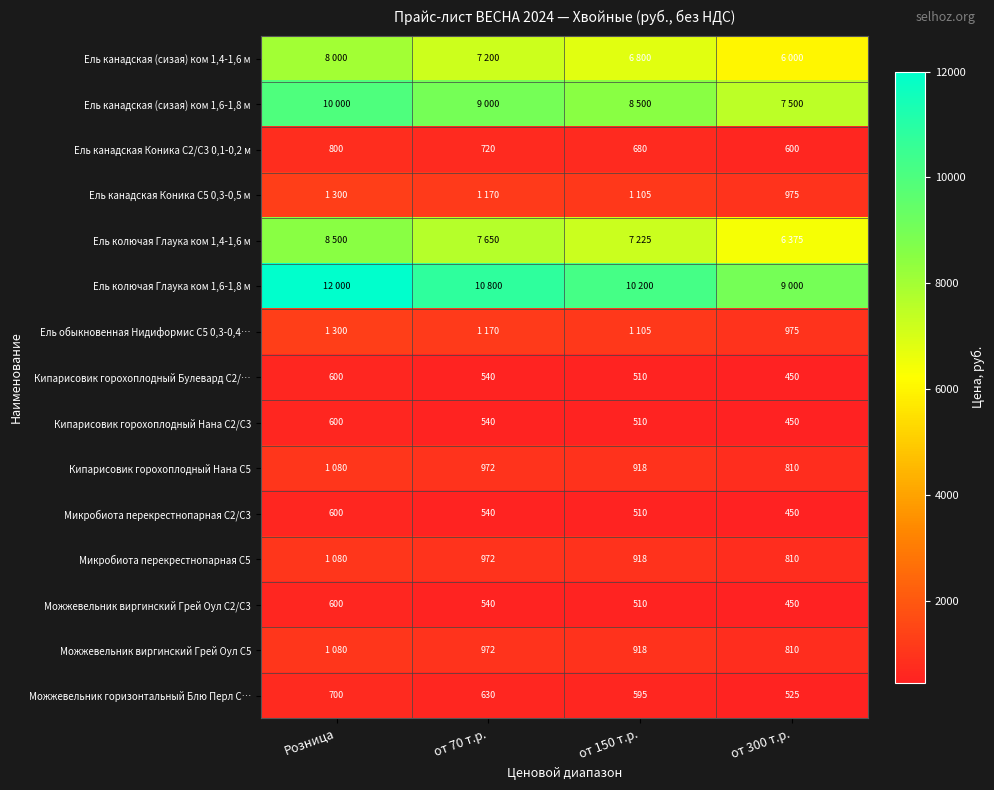

What is the sum of the Можжевельник горизонтальный Блю Перл С… values at от 70 т.р. and Розница?

1330